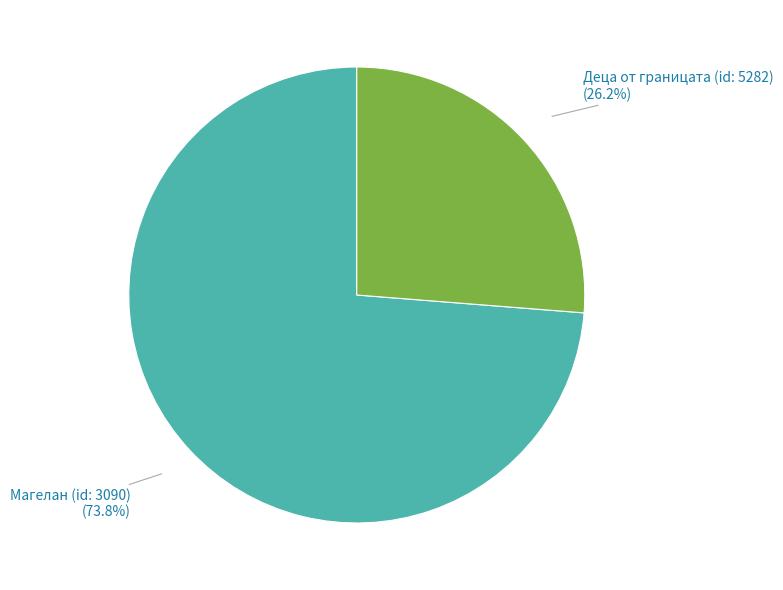

Between Деца от границата (id: 5282) and Магелан (id: 3090), which is larger?

Магелан (id: 3090)